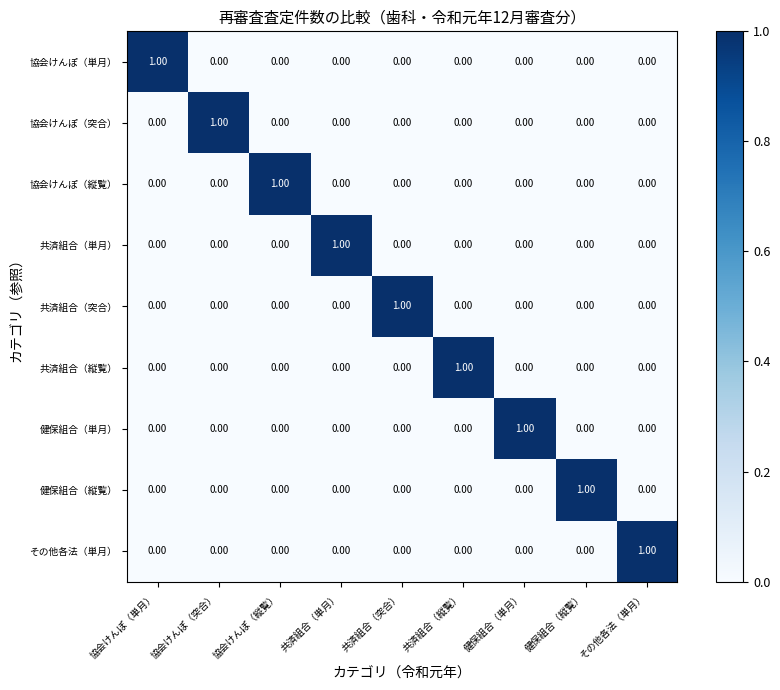

At how many categories does at least one series exceed 0?

9